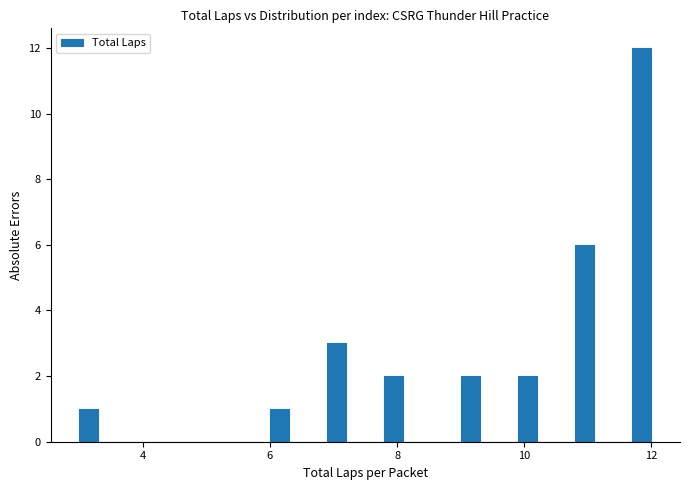

Around what value on the x-axis is the tallest bar? Give the approximate position of its centre, as read against the axis.

11.8